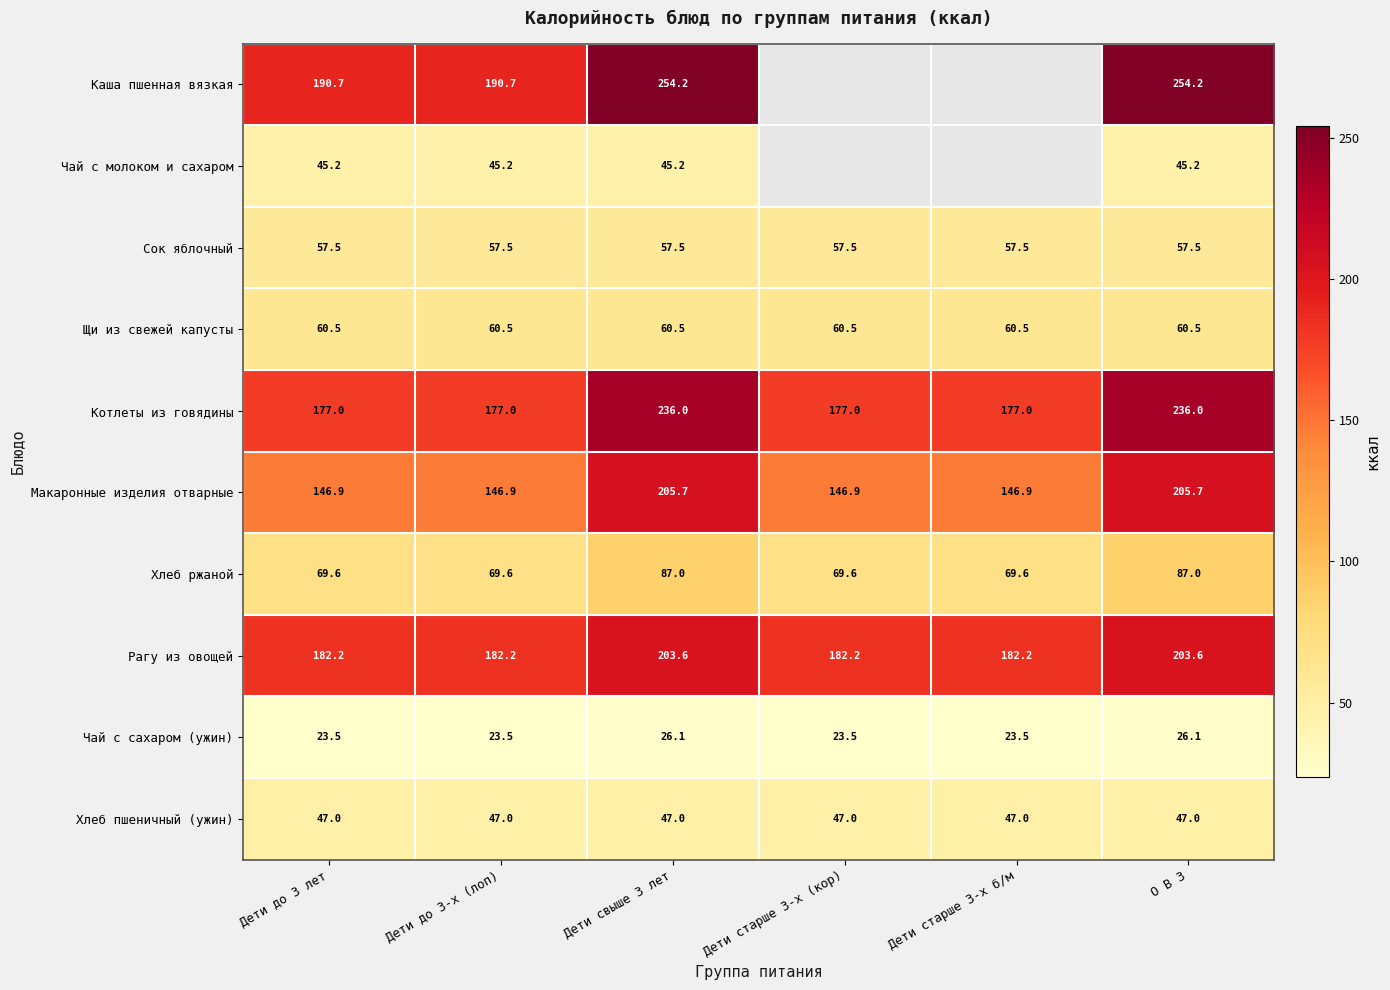

What is the approximate value of Щи из свежей капусты at Дети старше 3-х б/м?

60.5